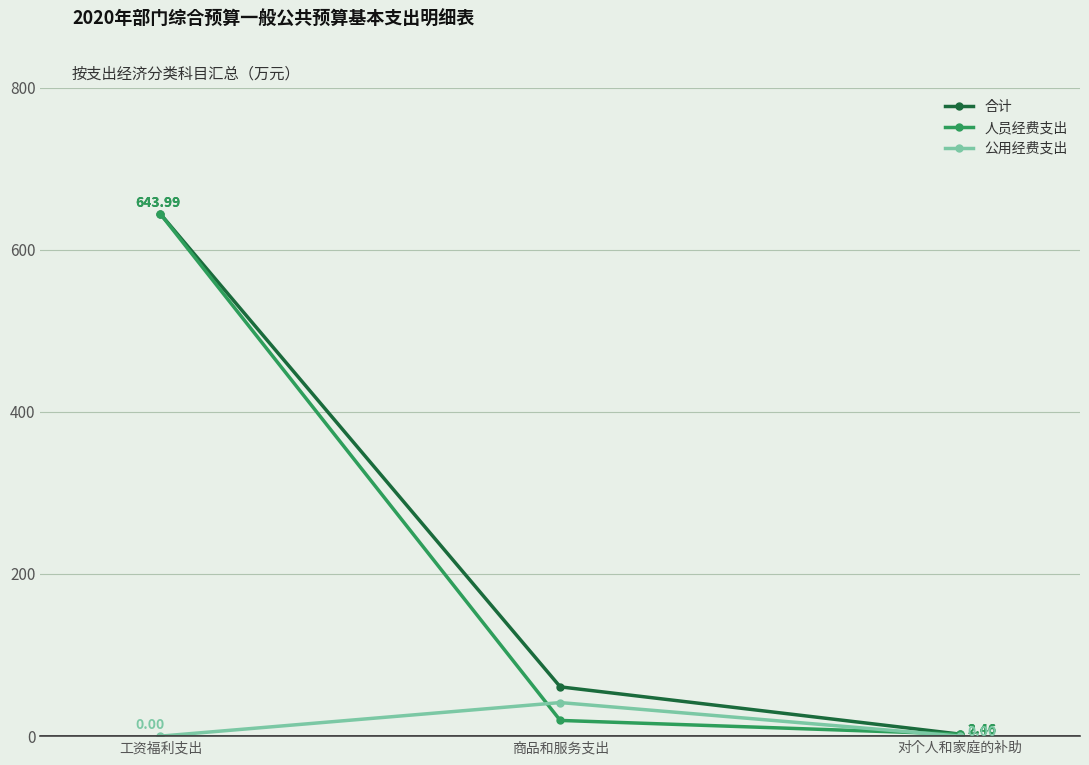

Count the number of data series in this chart.

3